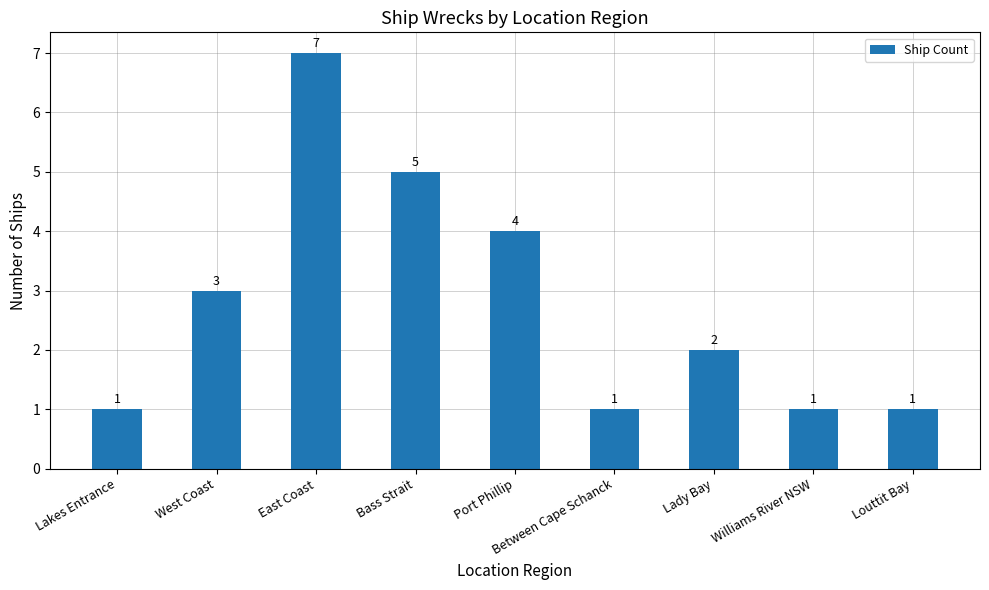

Approximately how many times larger is the value at Port Phillip compared to Williams River NSW?

4.0